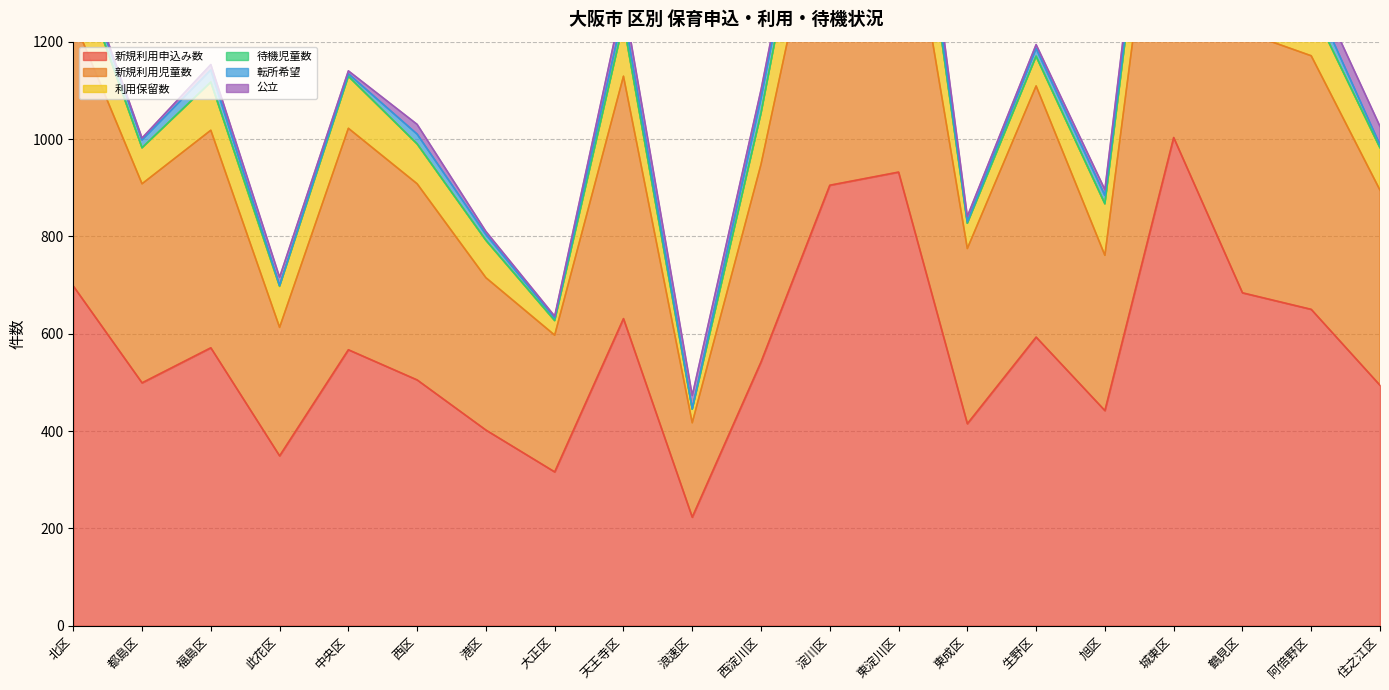

List the series in order of their peak value, lowest first.

待機児童数, 転所希望, 公立, 利用保留数, 新規利用児童数, 新規利用申込み数